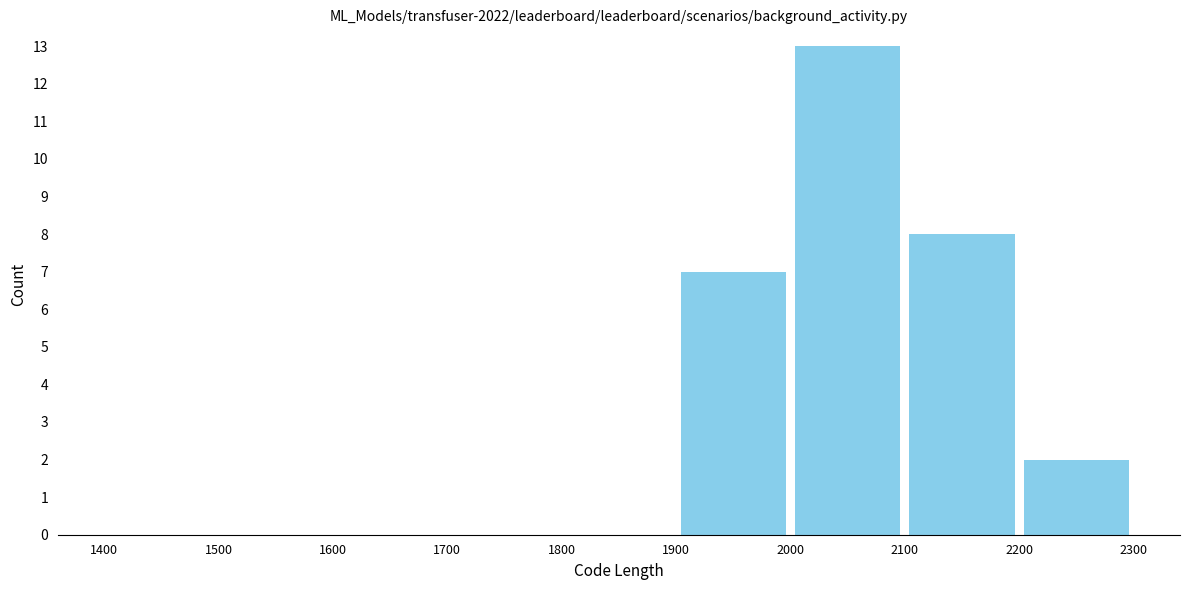

Reading left to right, list every bar in this chart as the range it spans on the x-axis followed by its height. The values are not printed on the chart, so give them approximately, as read against the axis.

1400 to 1500: 0
1500 to 1600: 0
1600 to 1700: 0
1700 to 1800: 0
1800 to 1900: 0
1900 to 2000: 7
2000 to 2100: 13
2100 to 2200: 8
2200 to 2300: 2